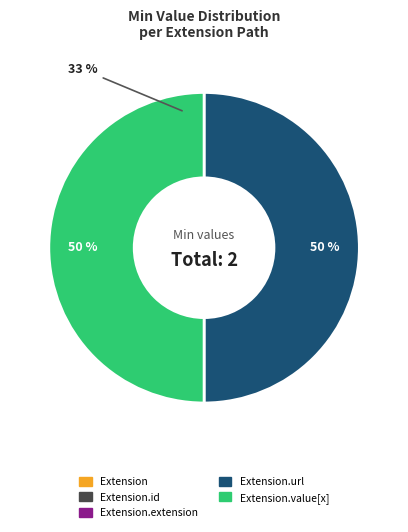

To the nearest percent, what is the difference between the largest and smallest slice percentages?

50%